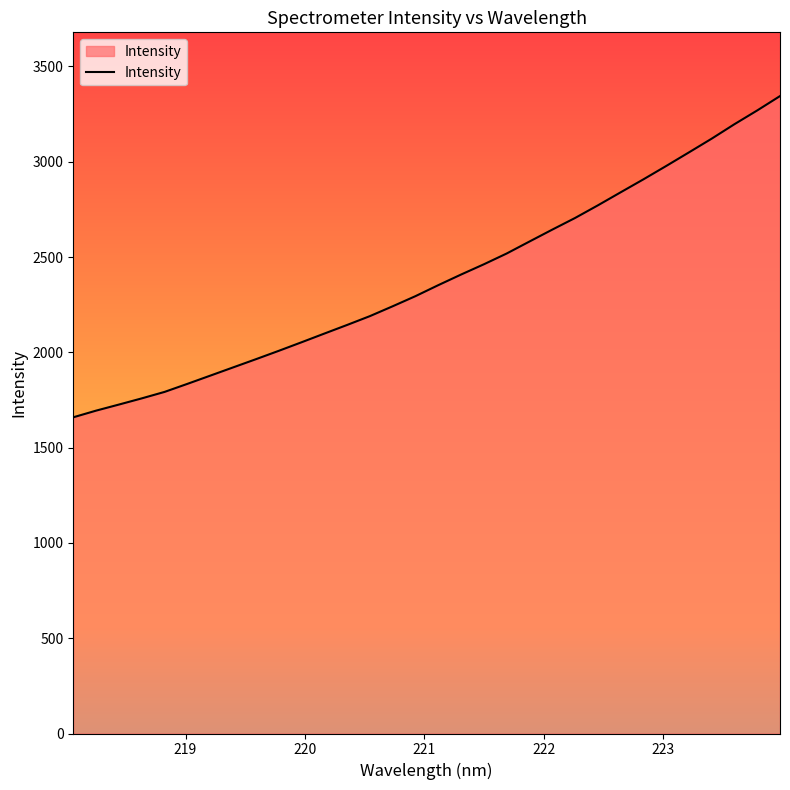

What is the difference between the maximum and minimum values?

1685.5